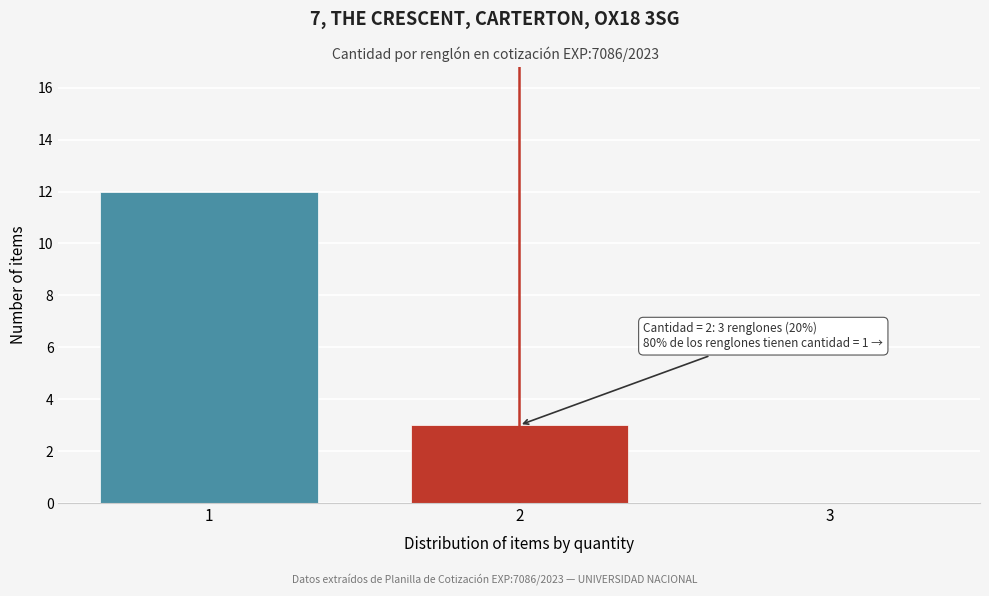

Reading left to right, what are all the values shown in this chart?

1=12	2=3	3=0